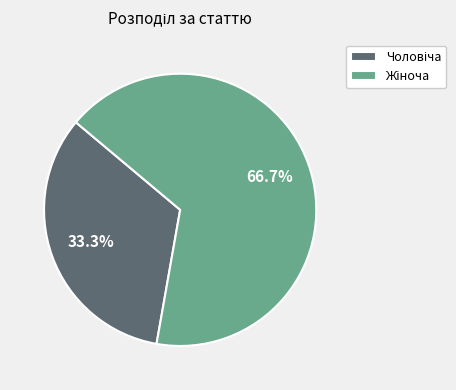

How many slices are in this pie chart?

2